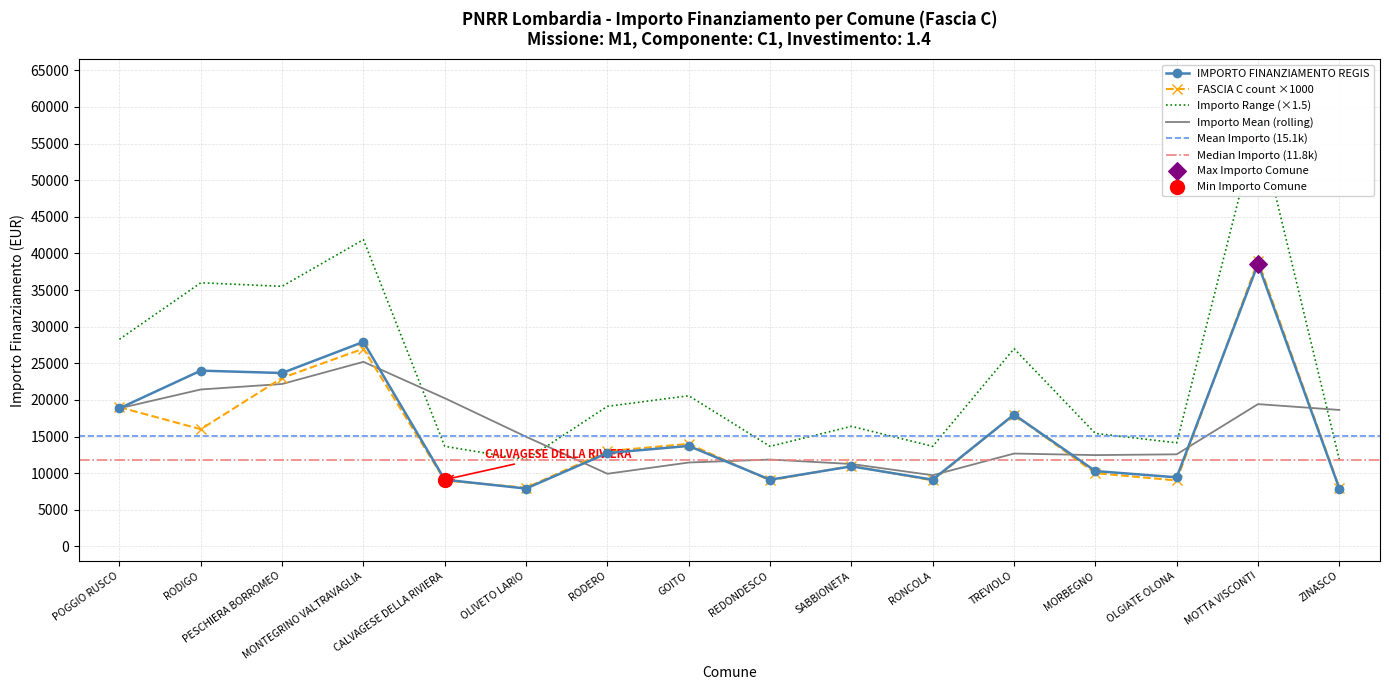

What is the change in value from MONTEGRINO VALTRAVAGLIA to MORBEGNO?

-17638